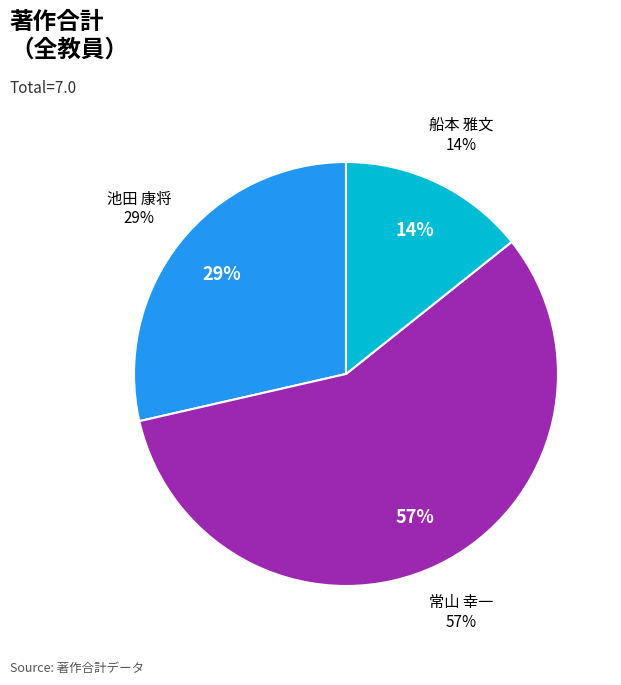

What is the largest slice in the pie chart?

常山 幸一